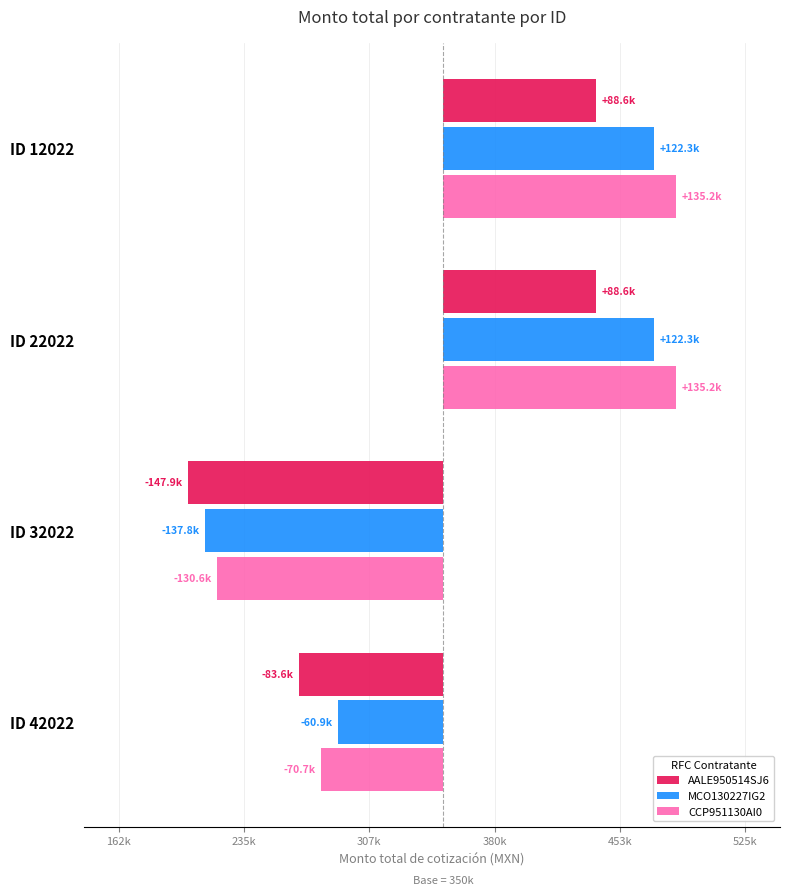

Is the value of MCO130227IG2 at ID 22022 greater than the value of CCP951130AI0 at ID 32022?

Yes